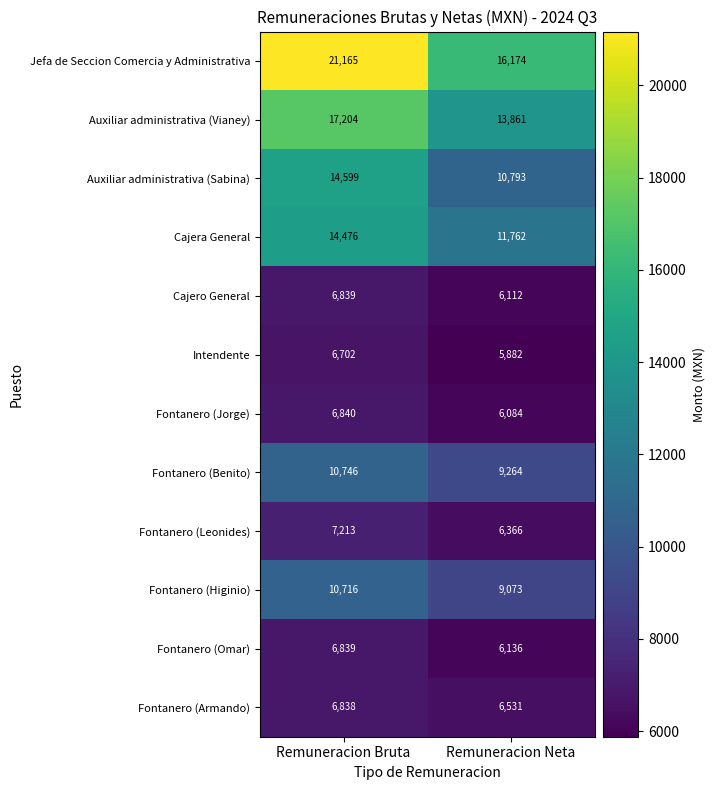

The value of Fontanero (Armando) at Remuneracion Neta is 8631. True or false?

False